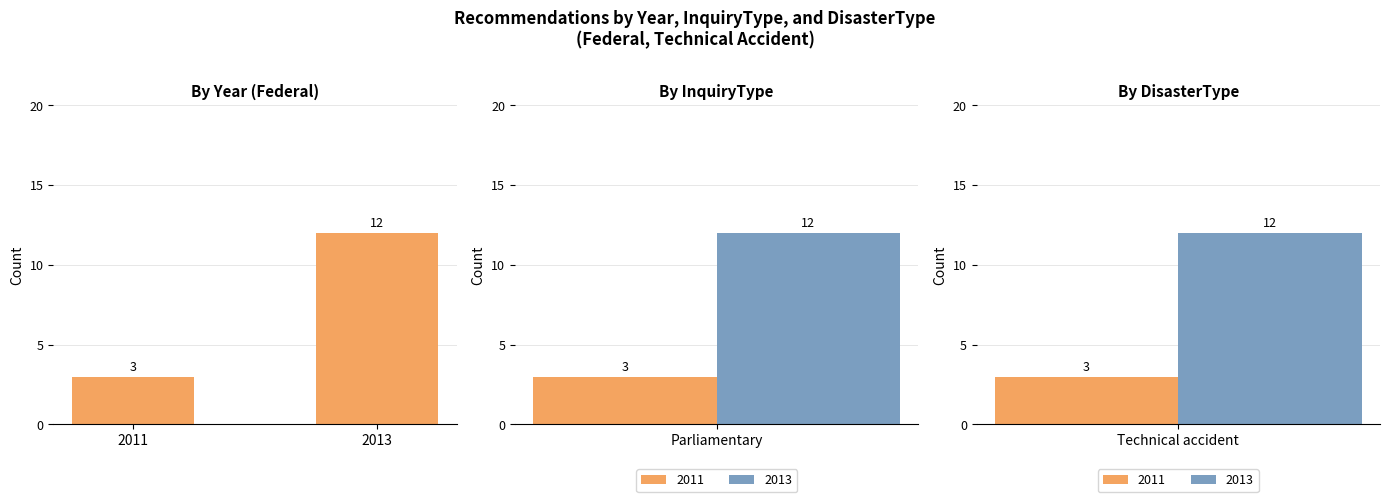

True or false: the data shows 12 at 2013.

True